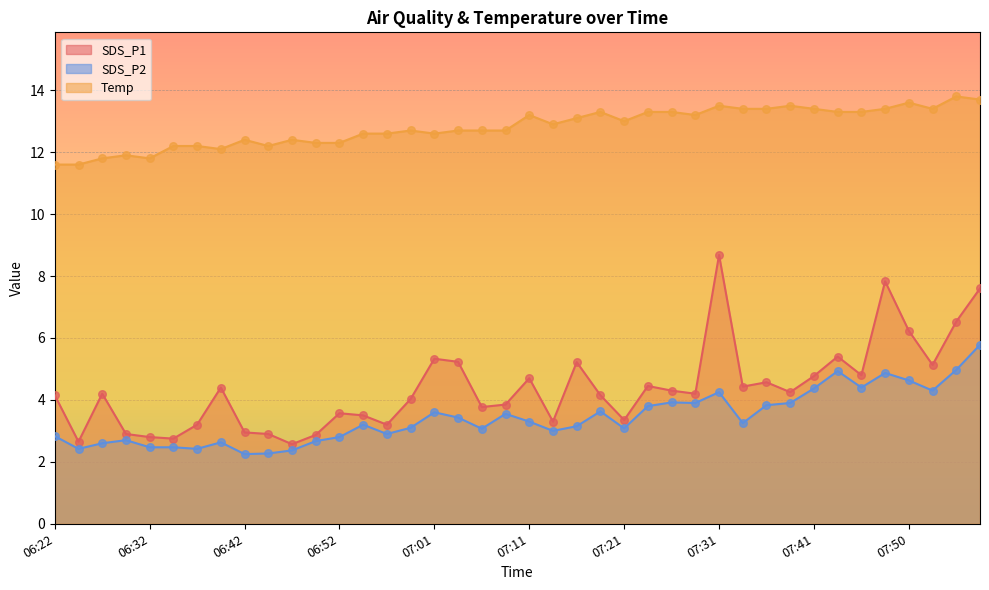

Which series contains the highest Y value?

Temp